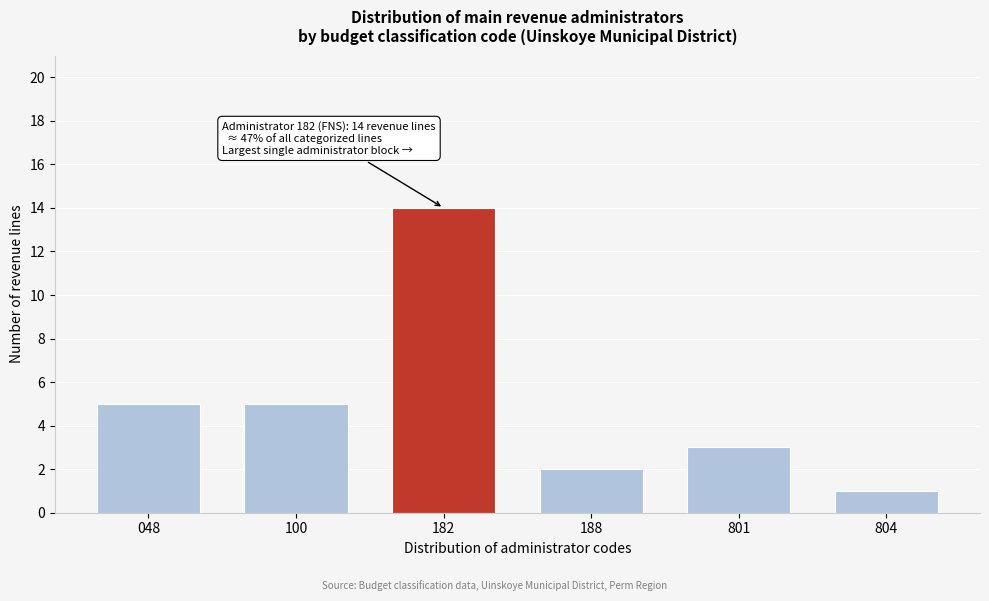

Reading left to right, what are all the values shown in this chart?

5	5	14	2	3	1